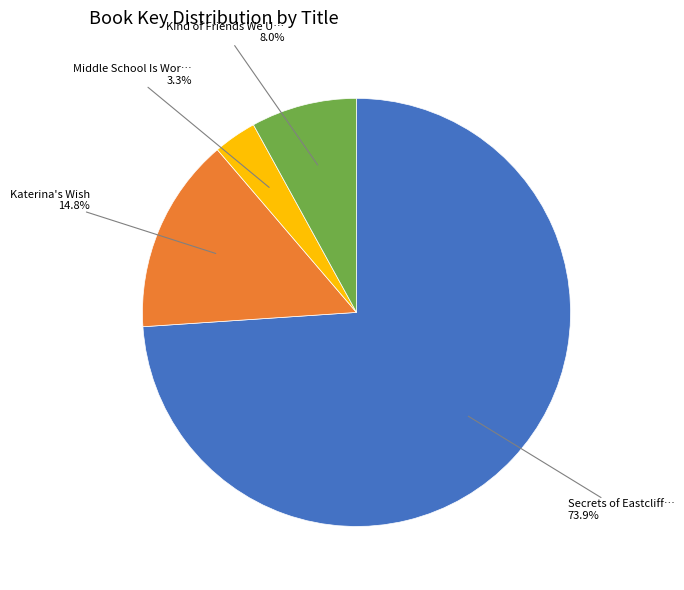

How many slices are in this pie chart?

4